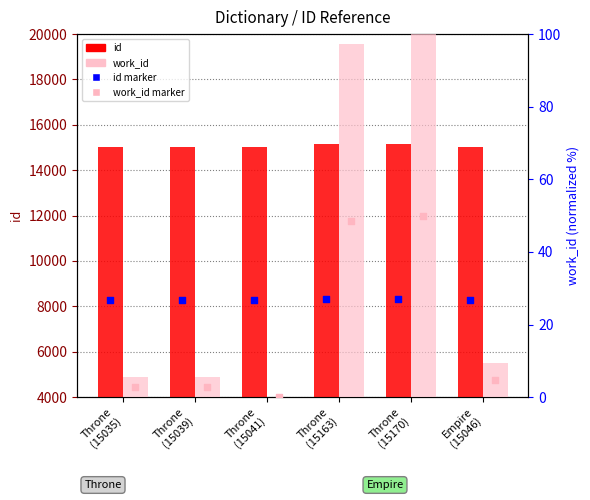

Is the value of work_id (normalized) at Empire
(15046) greater than the value of id at Throne
(15163)?

No